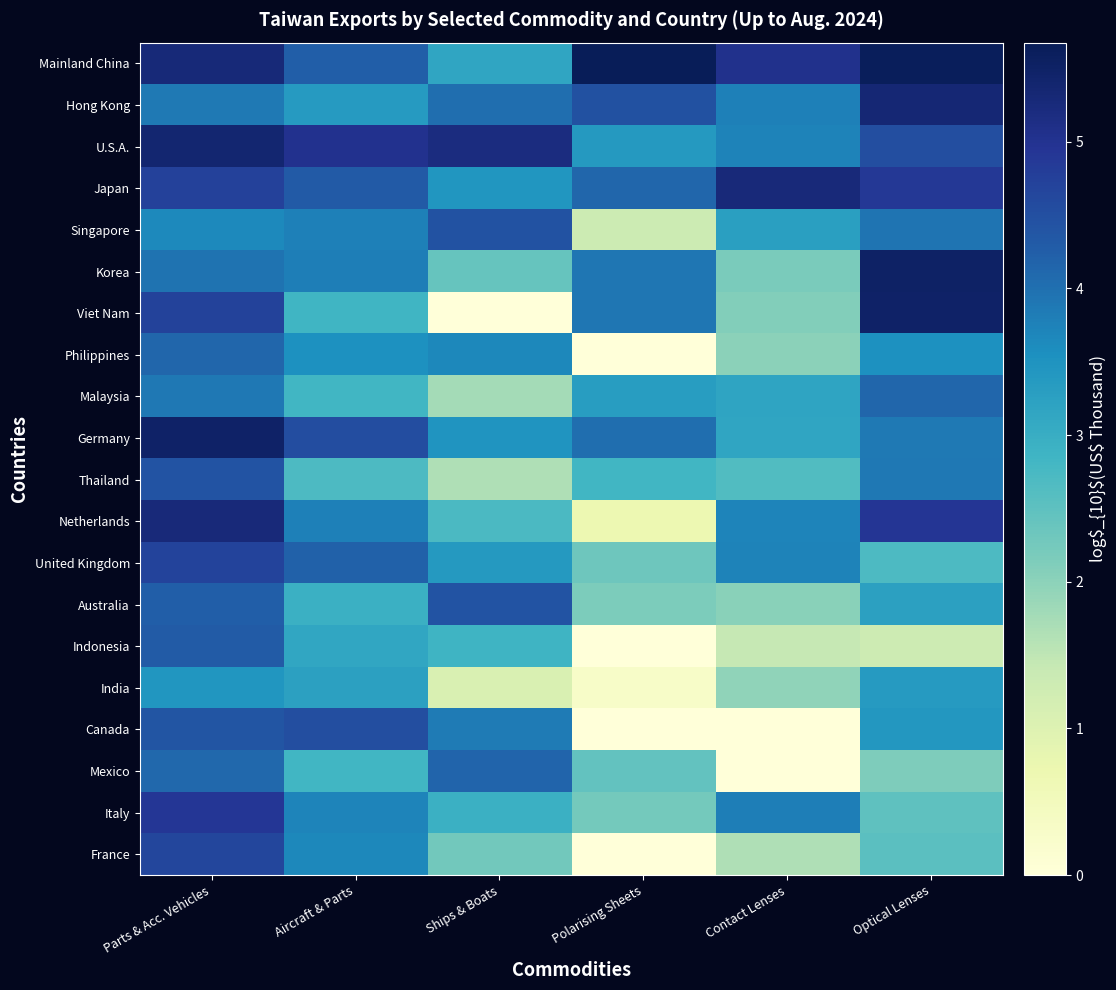

Which series has the largest range (max minus min)?

Viet Nam